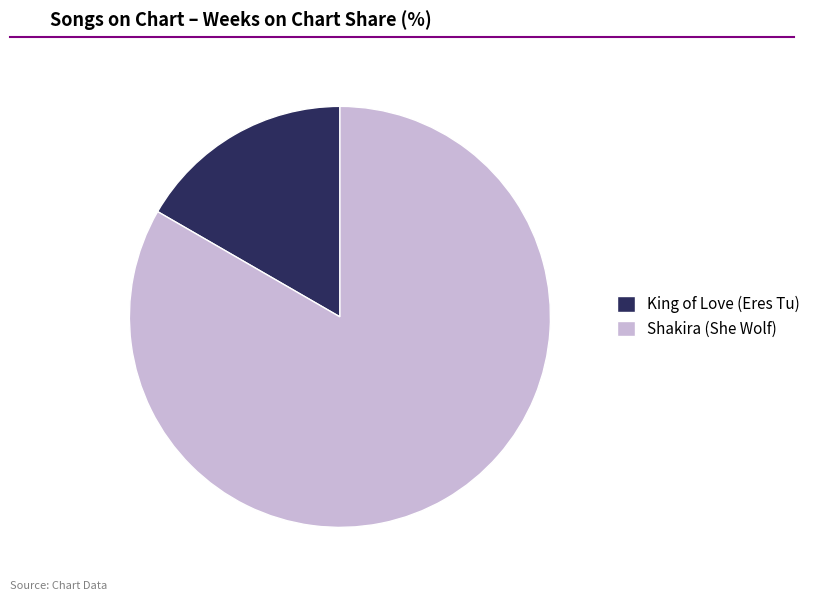

Between King of Love (Eres Tu) and Shakira (She Wolf), which is larger?

Shakira (She Wolf)